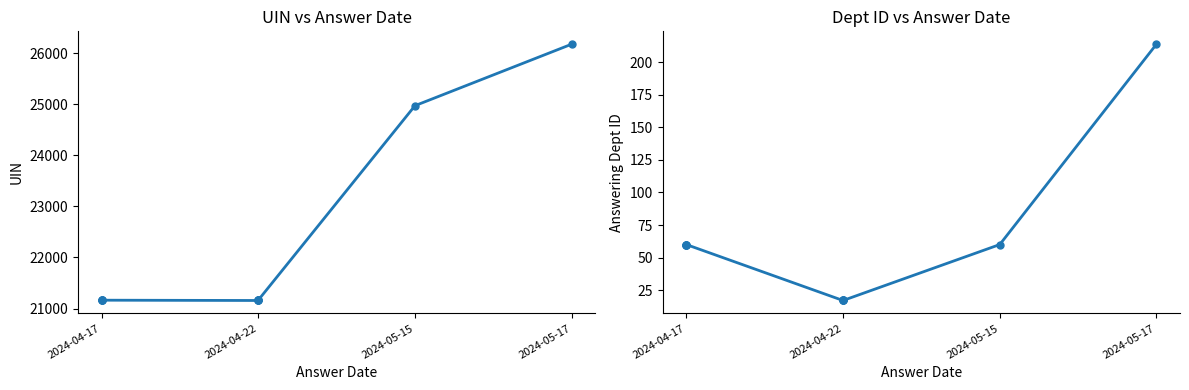

Which series has the largest range (max minus min)?

uin